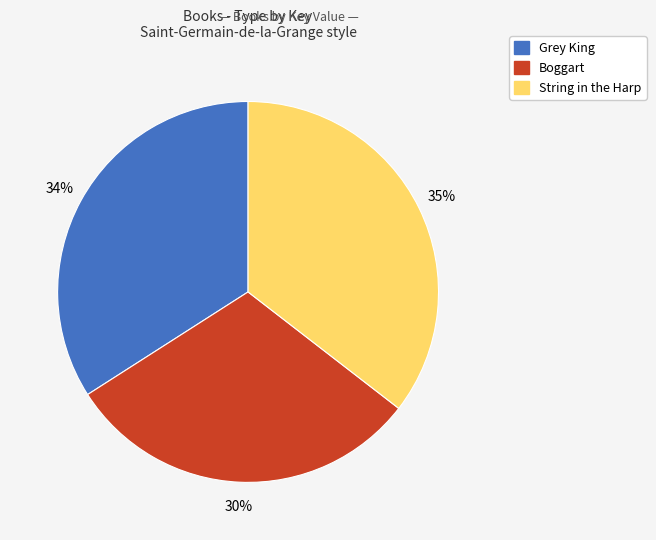

To the nearest percent, what is the average slice percentage?

33%